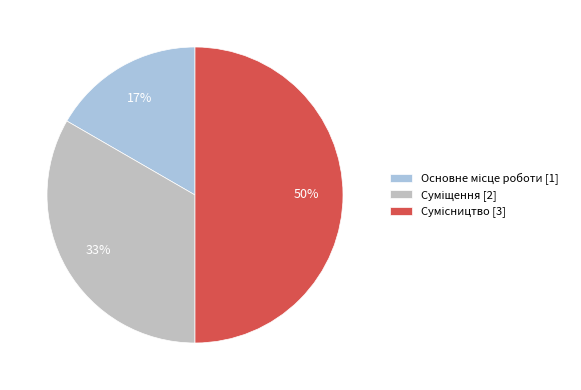

To the nearest percent, what is the average slice percentage?

33%